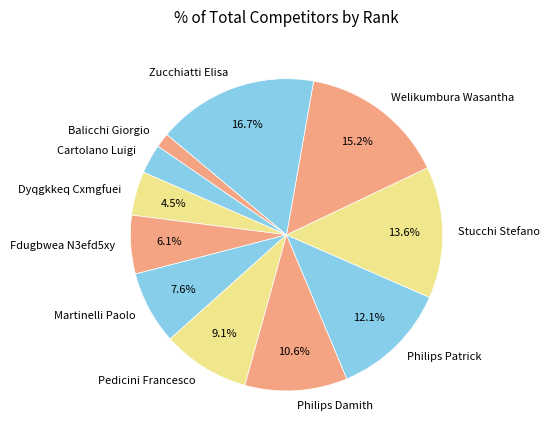

Do Philips Patrick and Stucchi Stefano together represent more than half of the pie?

No